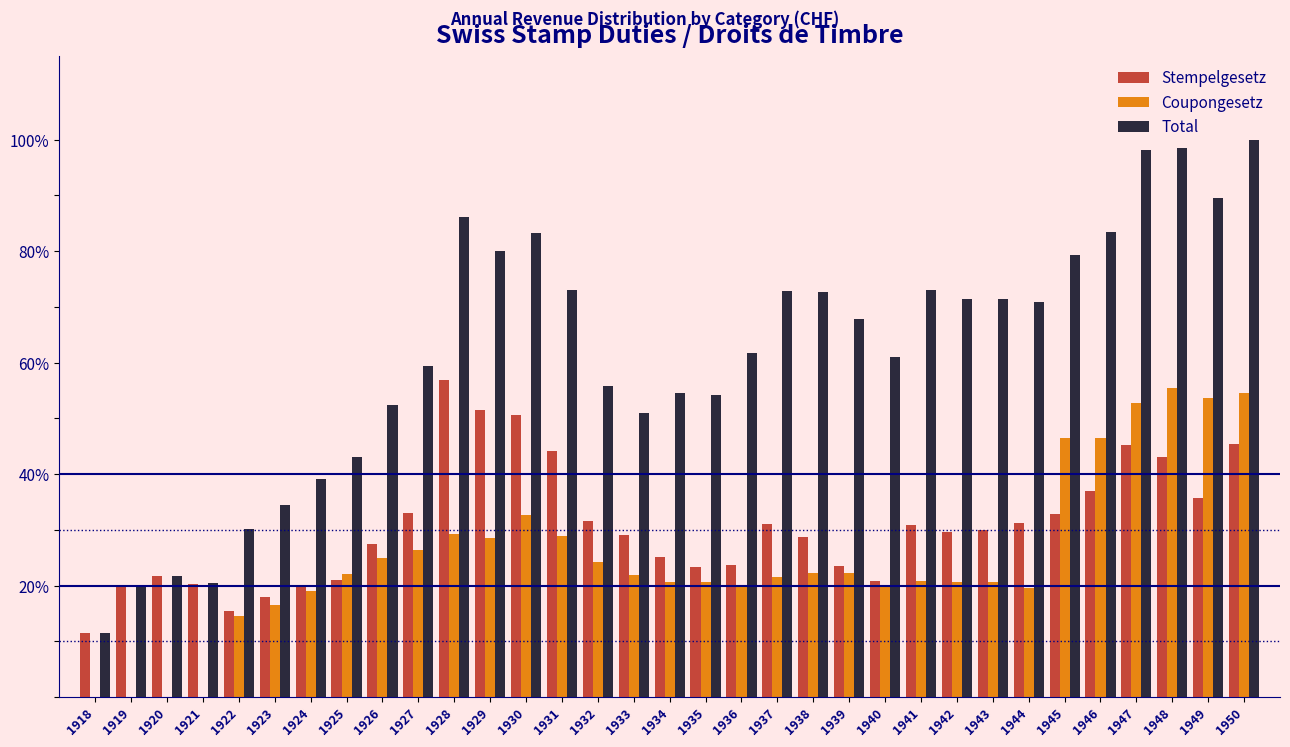

What is the sum of the Stempelgesetz values at 1945 and 1950?

78.2